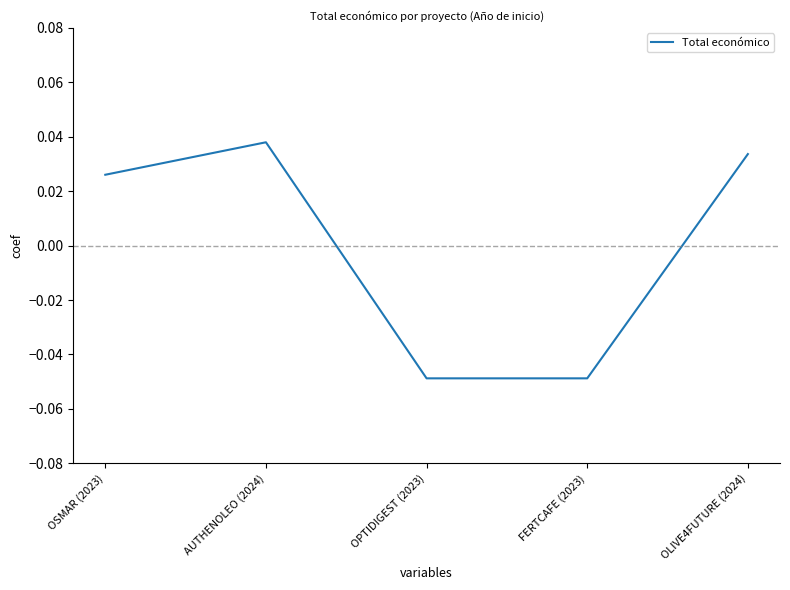

At which label does the data first exceed 0?

OSMAR (2023)